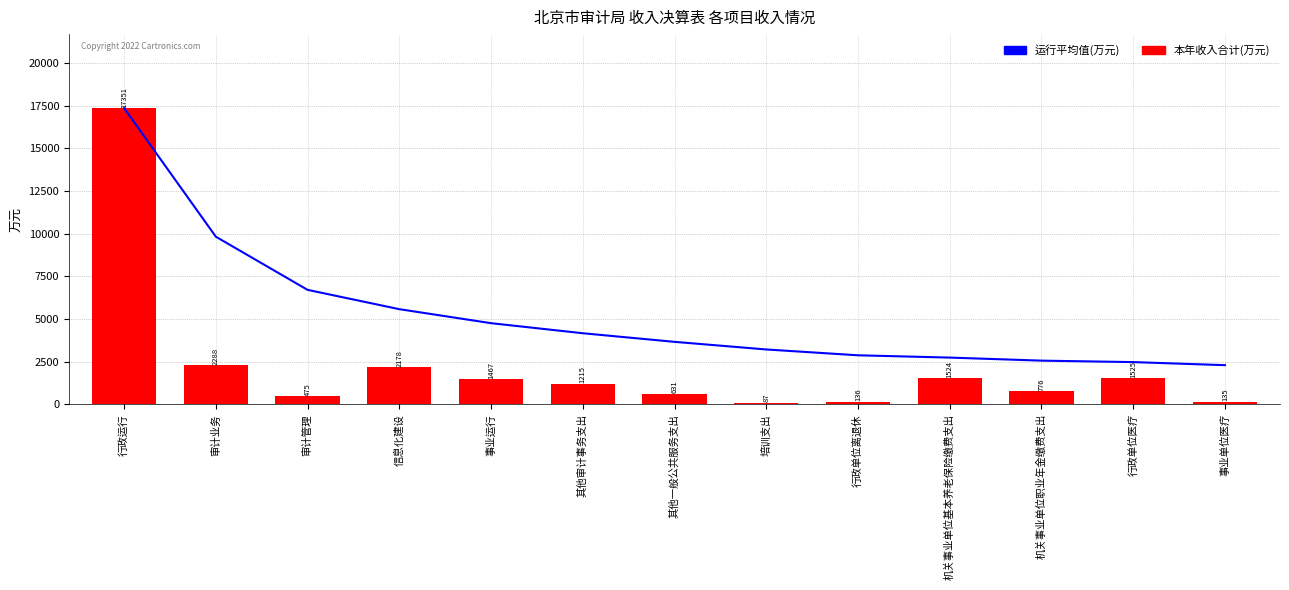

Which series has the largest total across all categories?

运行平均值(万元)